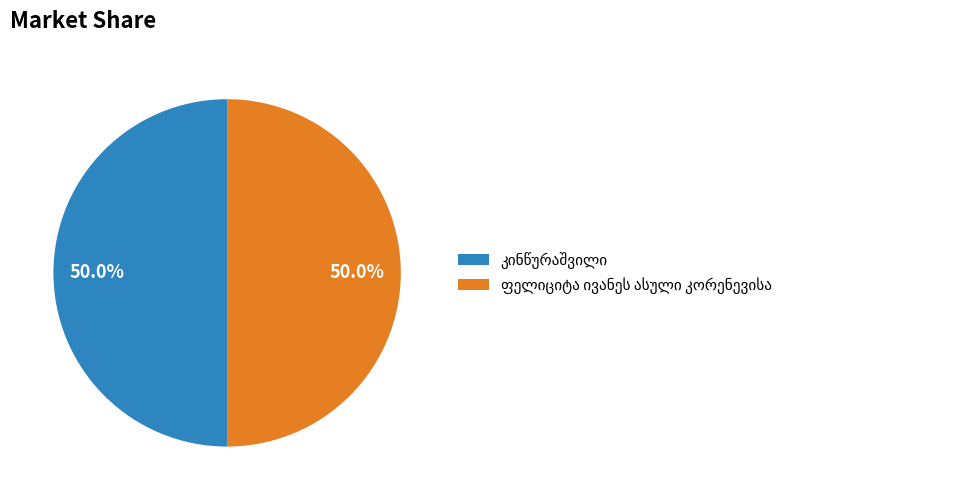

What is the largest slice in the pie chart?

კინწურაშვილი